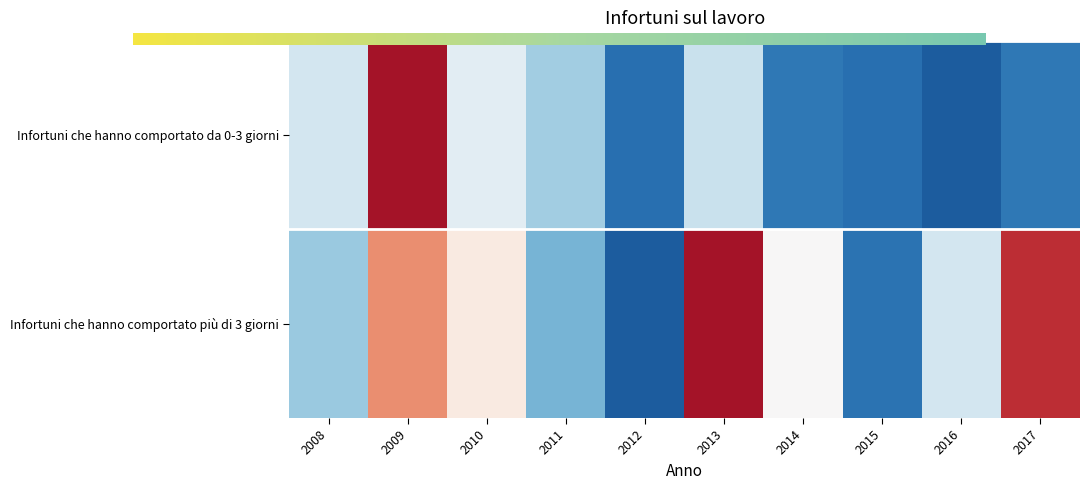

The value of Infortuni che hanno comportato da 0-3 giorni at 2009 is 0.5. True or false?

True